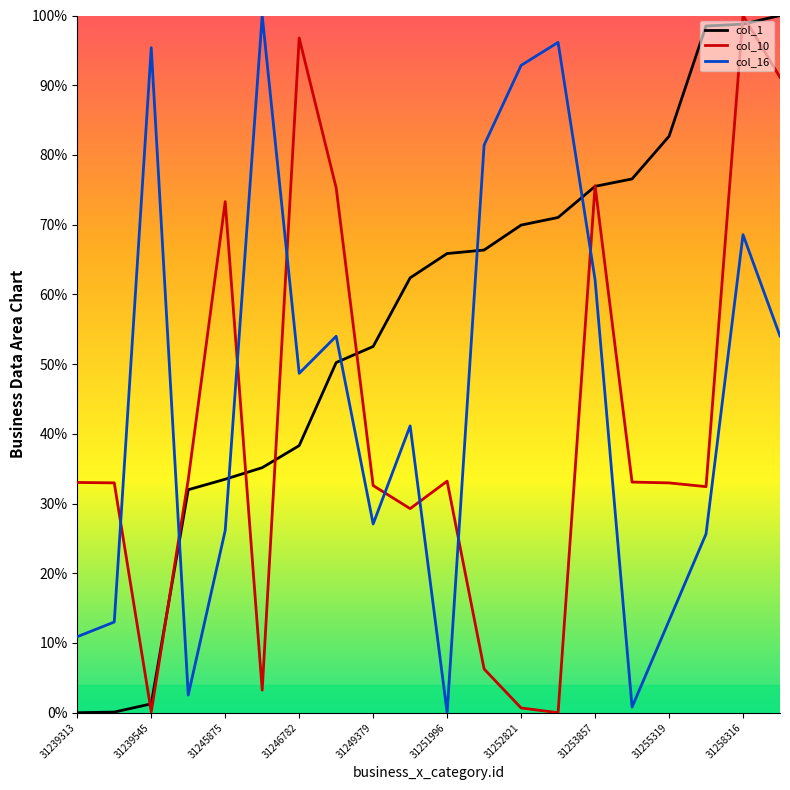

What is the value of the col_16 point at the 1st from the left?

10.9